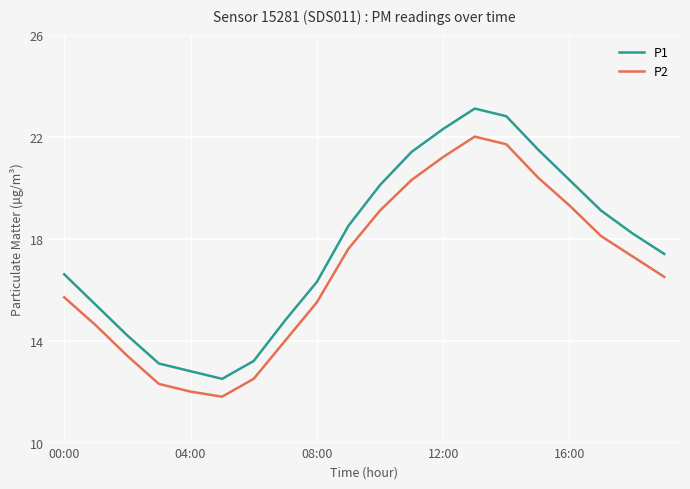

What is the highest value of the P2 series?

22.0